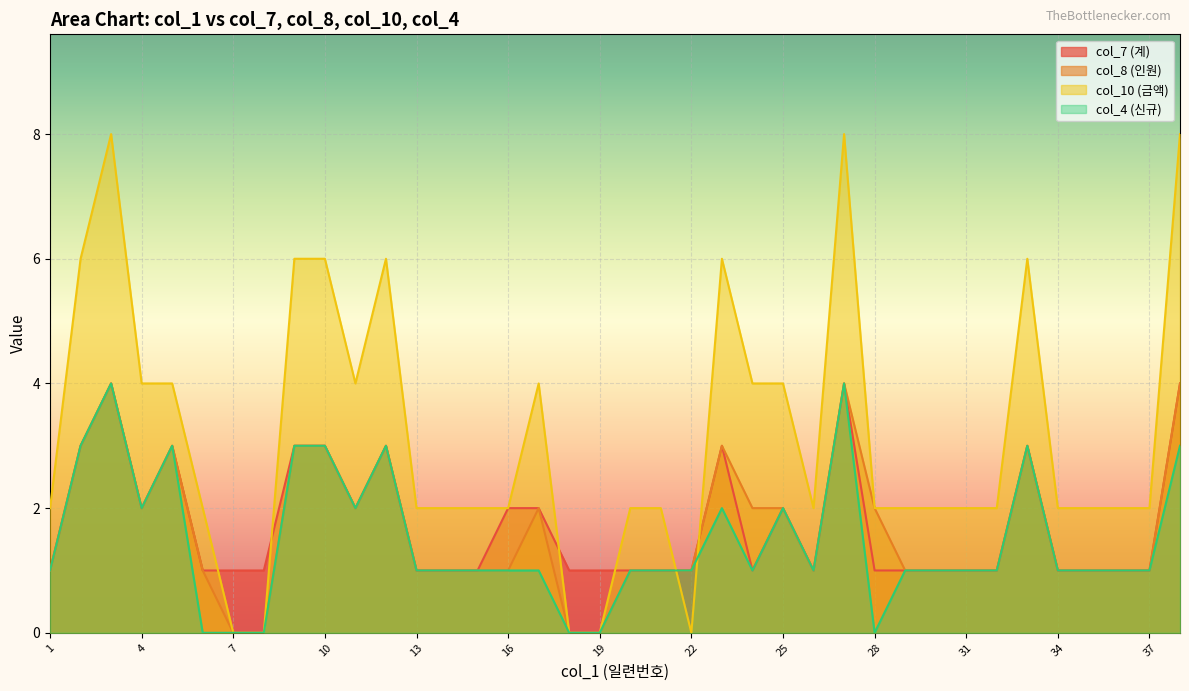

Which series has the largest range (max minus min)?

col_10 (금액)